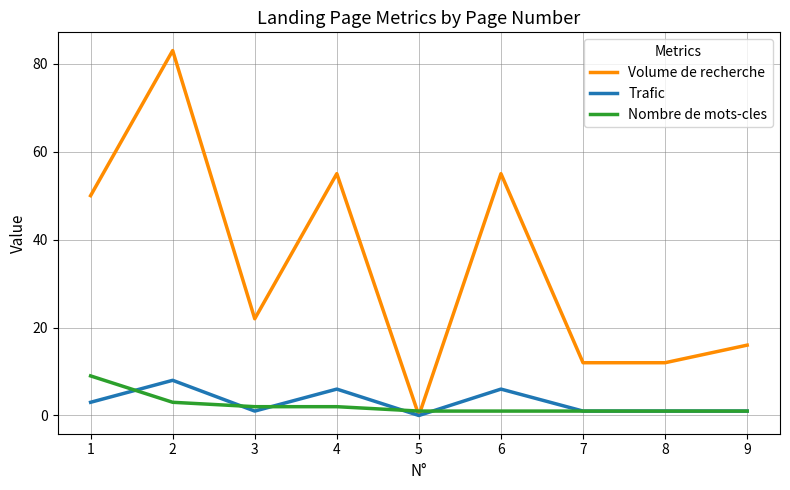

Which series changed the most between 4 and 9?

Volume de recherche